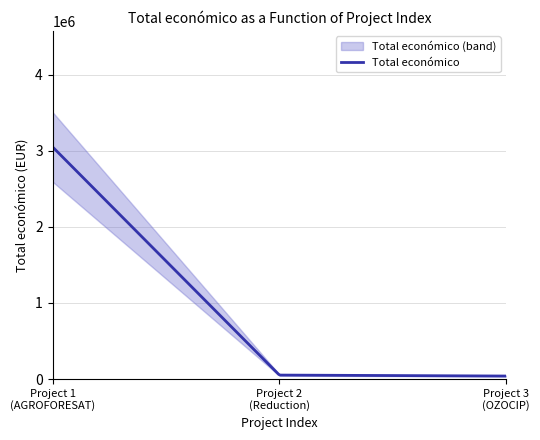

Is it true that the value at 2018 (Reduction of losses) is 73495?

False